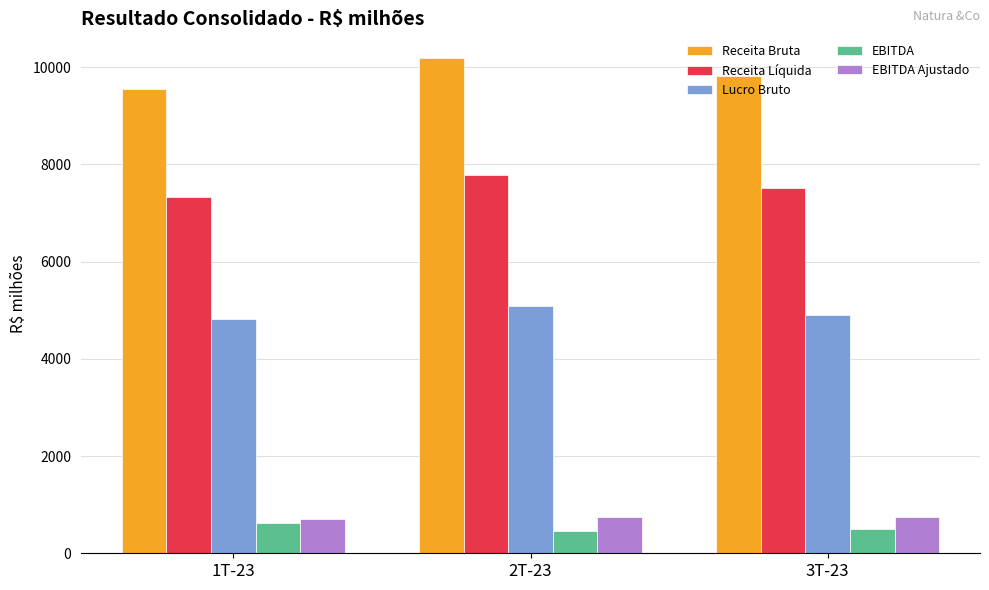

What is the spread (max minus min) of values at 1T-23?

8926.5